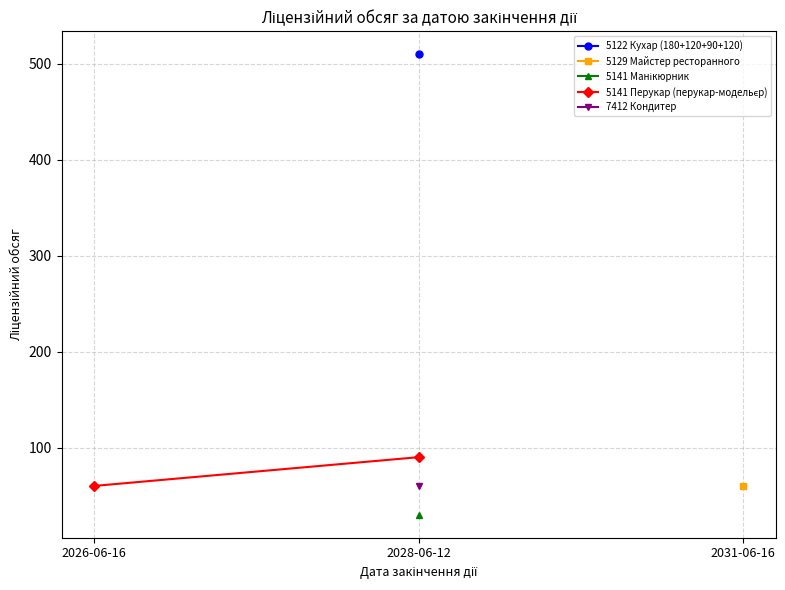

How many series are shown in this chart?

1